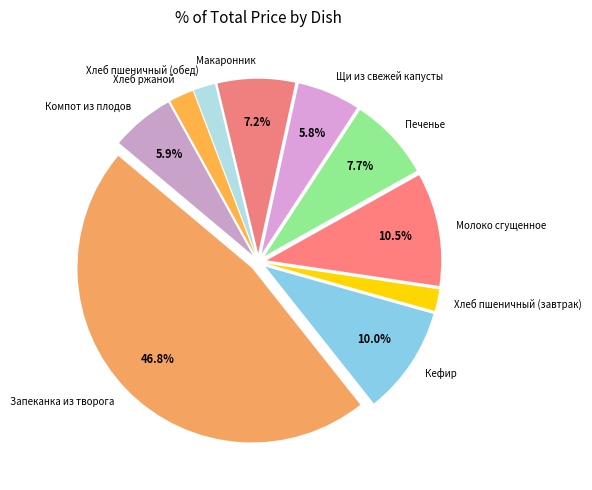

Combined, do Компот из плодов and Кефир account for over 50%?

No